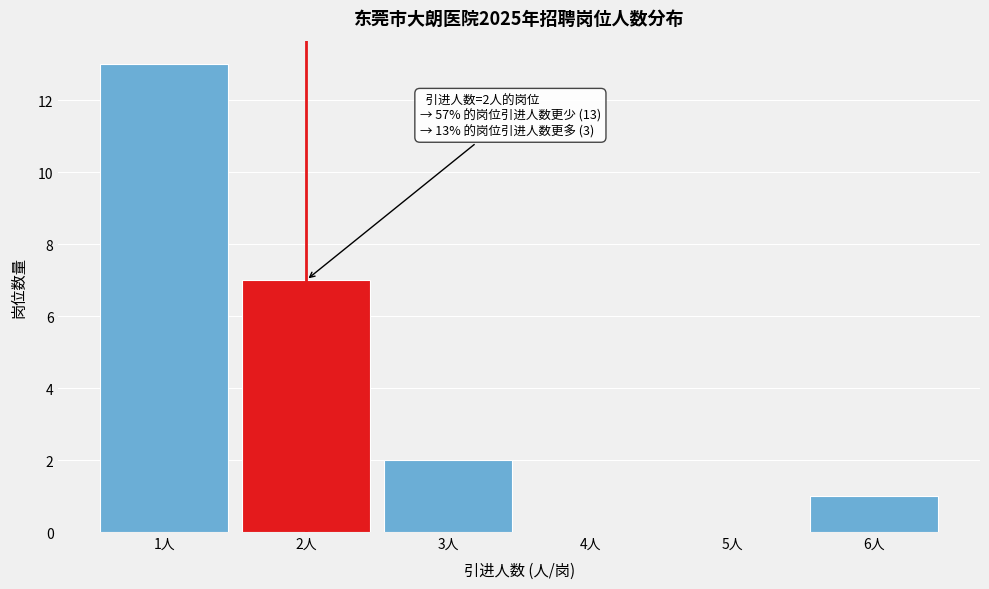

Which range on the x-axis has the tallest bar?

0.5 to 1.5